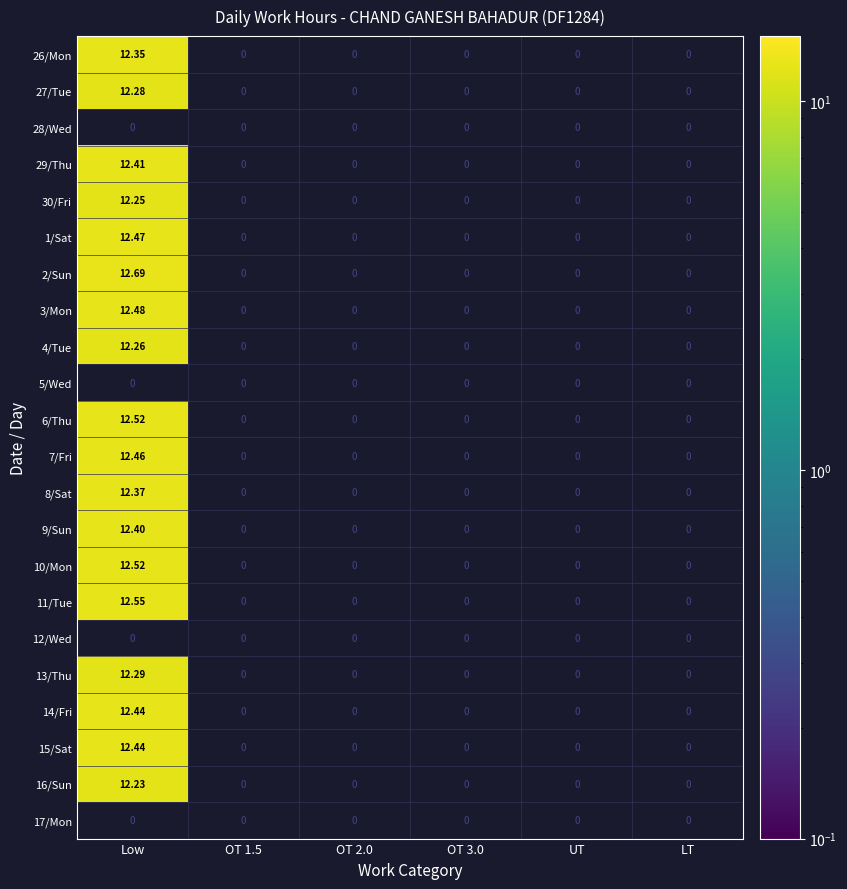

At which category is the sum across all series the highest?

Low